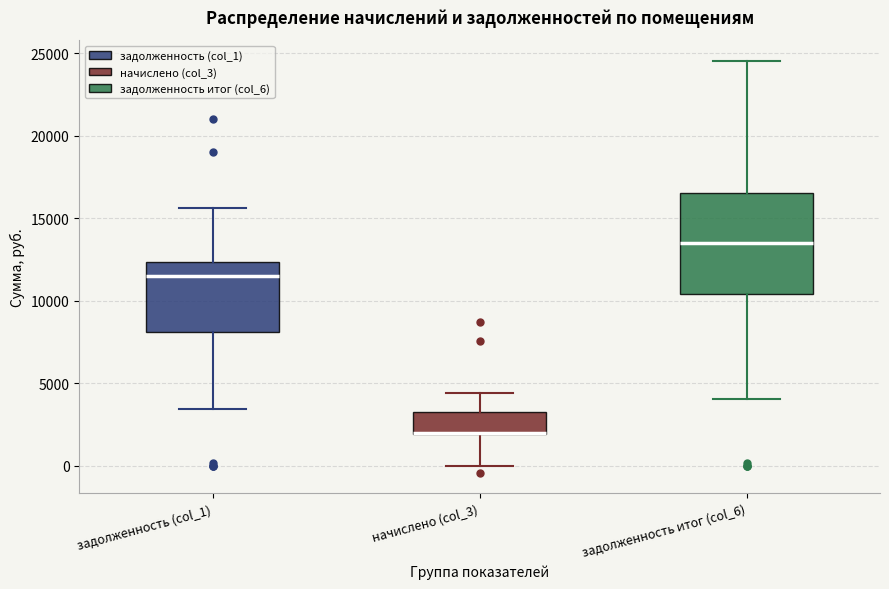

Reading left to right, read every box against the y-axis: the position of its median line, the range the box covers, and the ends of its whiskers. The values are not printed on the chart, so give them approximately, as read against the axis.

задолженность (col_1): median 11500, box 8000 to 12500, whiskers 3500 to 15500
начислено (col_3): median 2000 (drawn on the box's lower edge), box 2000 to 3000, whiskers 0 to 4500
задолженность итог (col_6): median 13500, box 10500 to 16500, whiskers 4000 to 24500